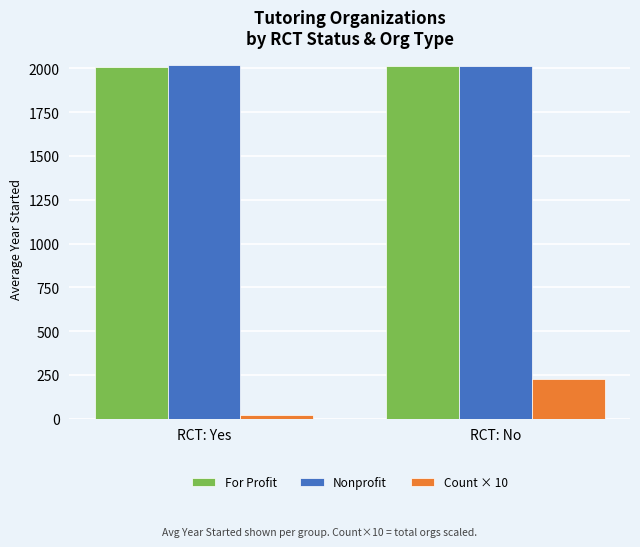

How many bars are there in each group?

3